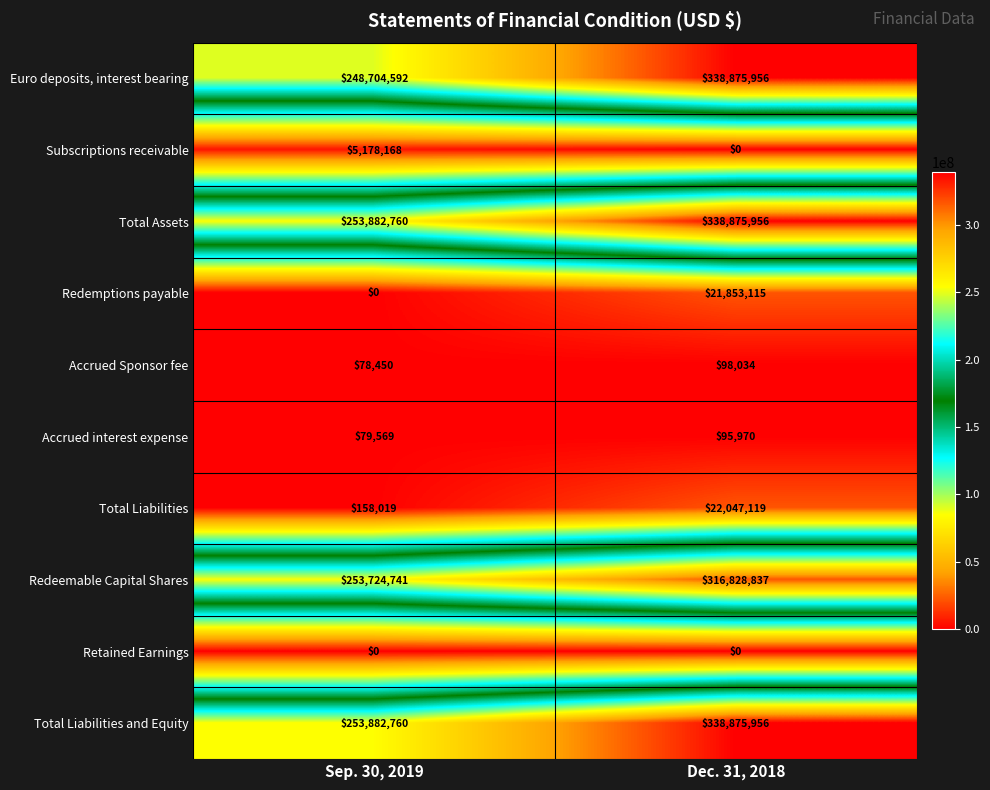

True or false: Total Assets has a value of 338875956 at Dec. 31, 2018.

True